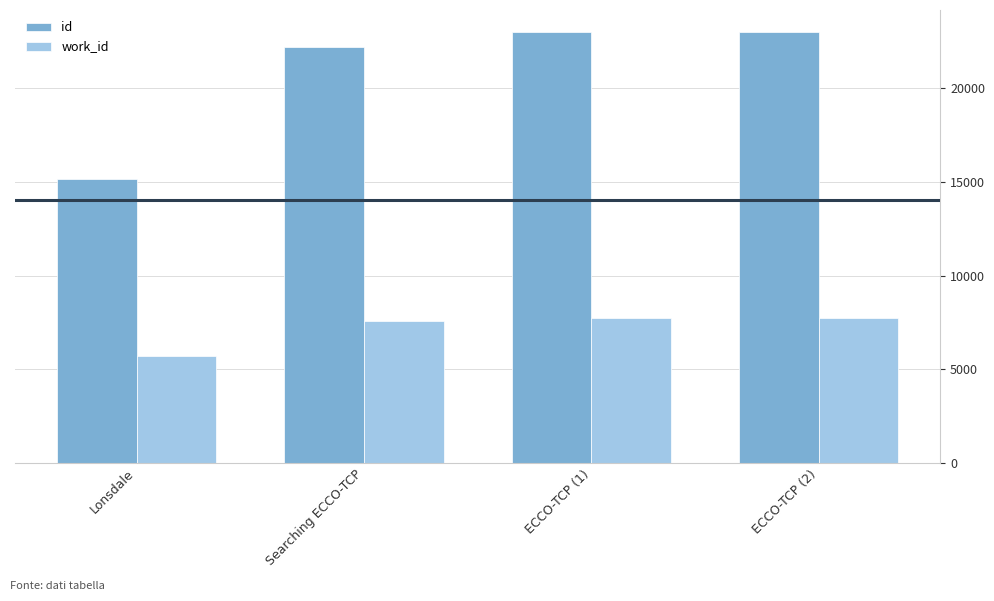

The value of work_id at Lonsdale is 7919. True or false?

False